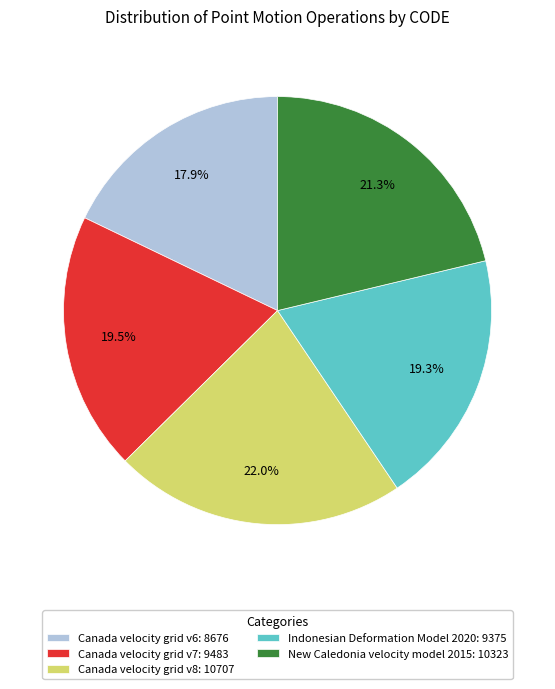

To the nearest percent, what portion does New Caledonia velocity model 2015 represent?

21%